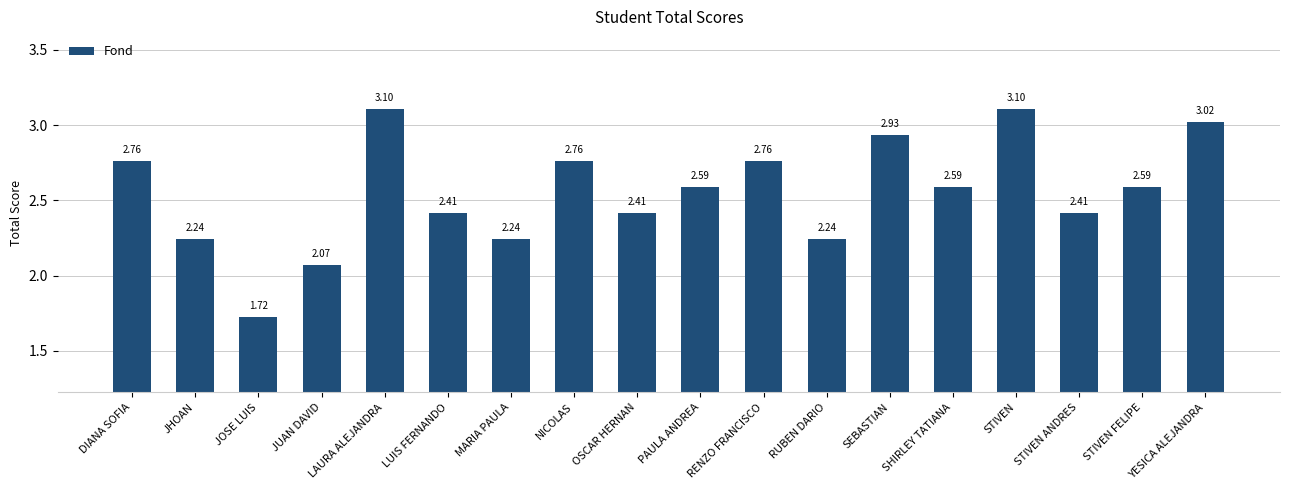

What is the sum of all values?

45.9